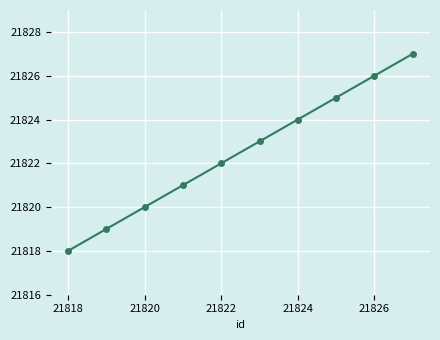

What is the difference between the maximum and minimum values?

9